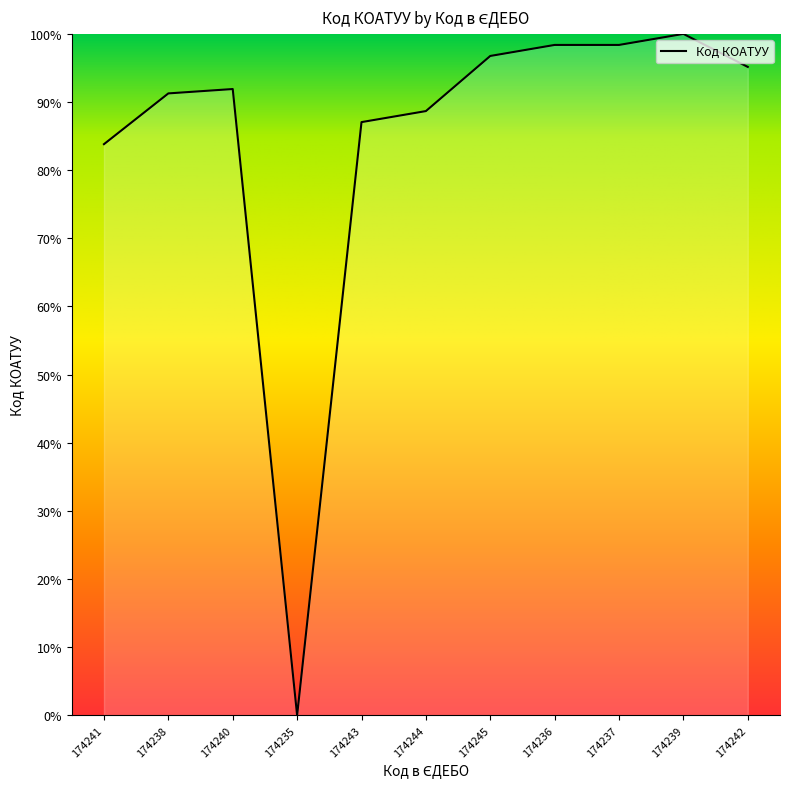

What is the sum of the values at 174237 and 174238?

189.7